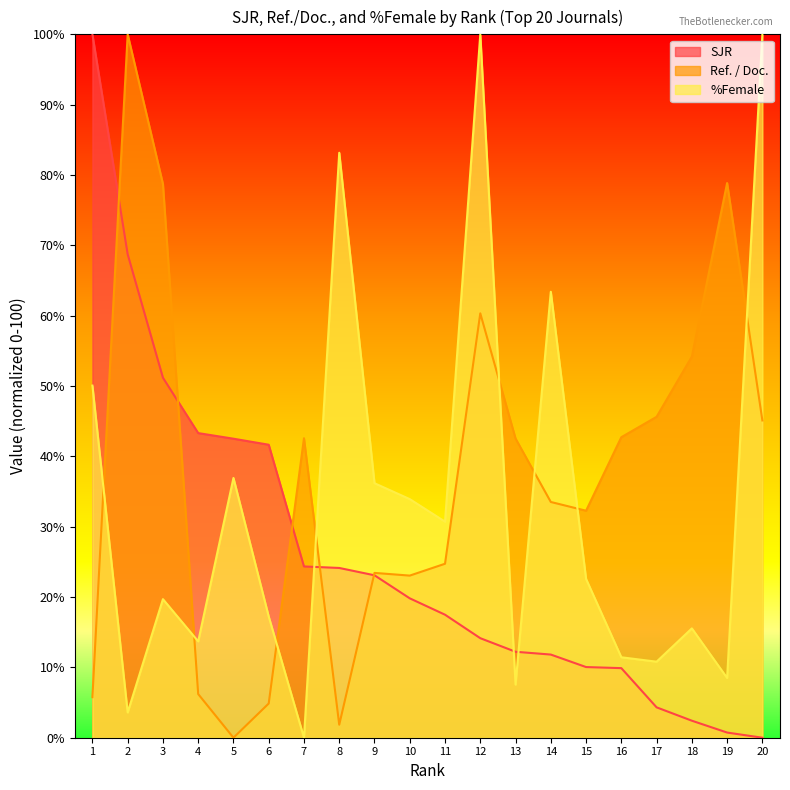

Is it true that SJR equals 11.0 at 8?

False